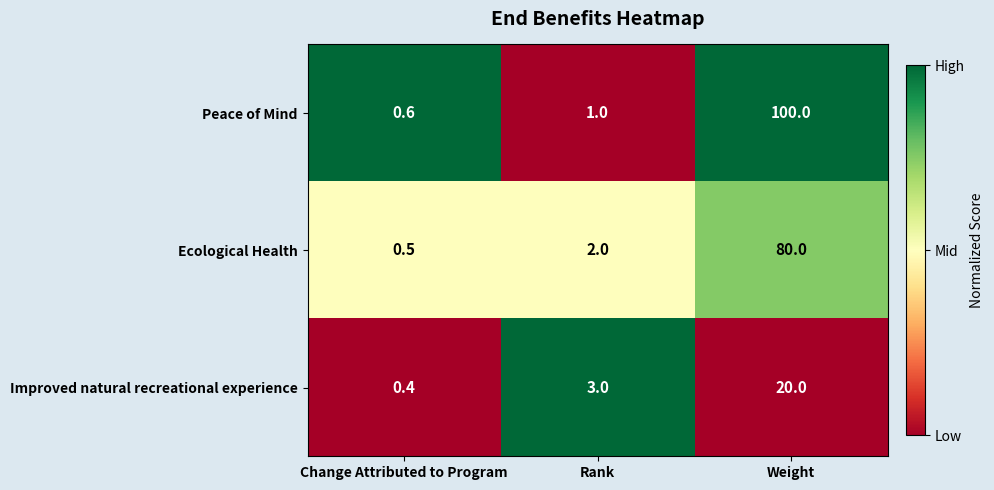

Reading right to left, what are all the values shown in this chart?

Peace of Mind: 100.0	1.0	0.6
Ecological Health: 80.0	2.0	0.5
Improved natural recreational experience: 20.0	3.0	0.4